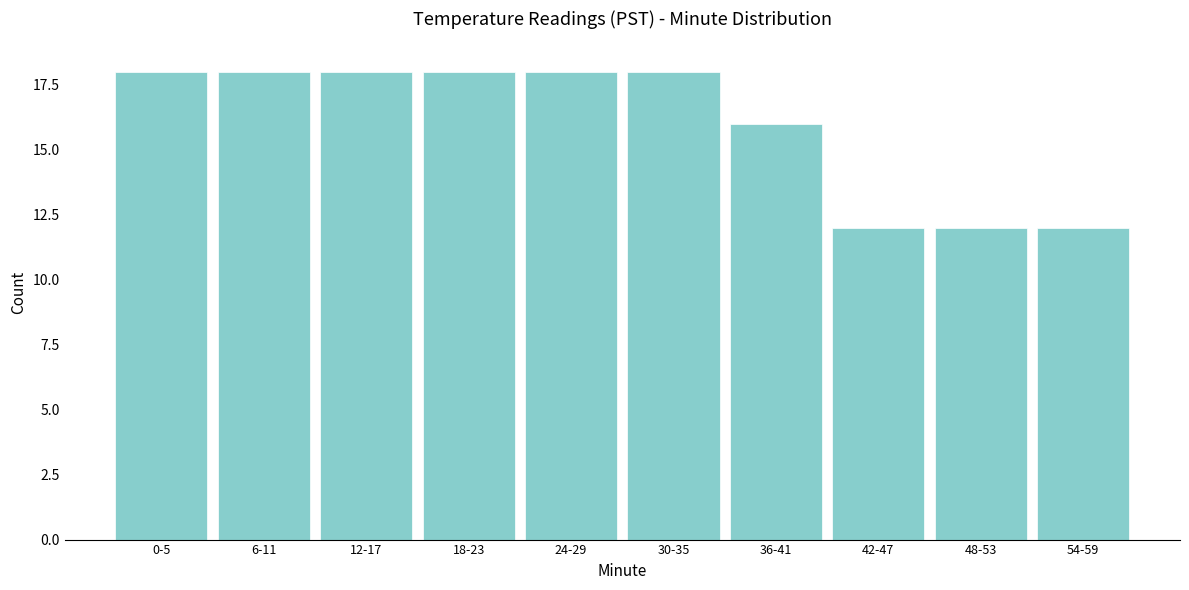

Reading left to right, extract all data points from this chart.

18	18	18	18	18	18	16	12	12	12